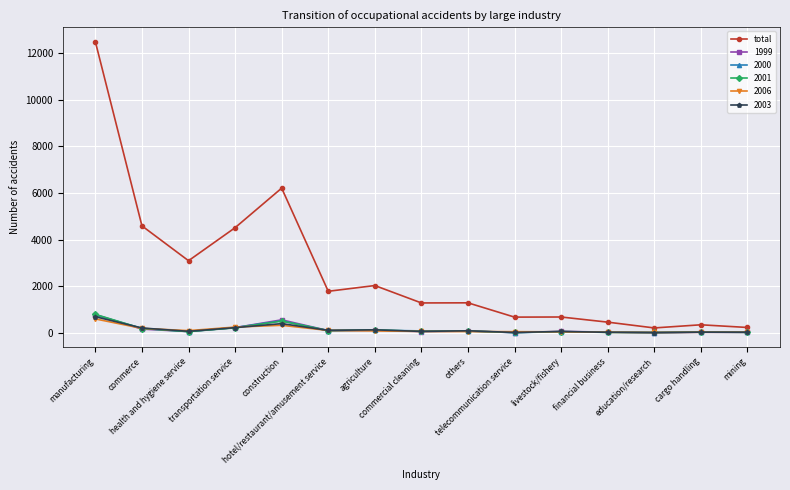

What position from the left is cargo handling?

14